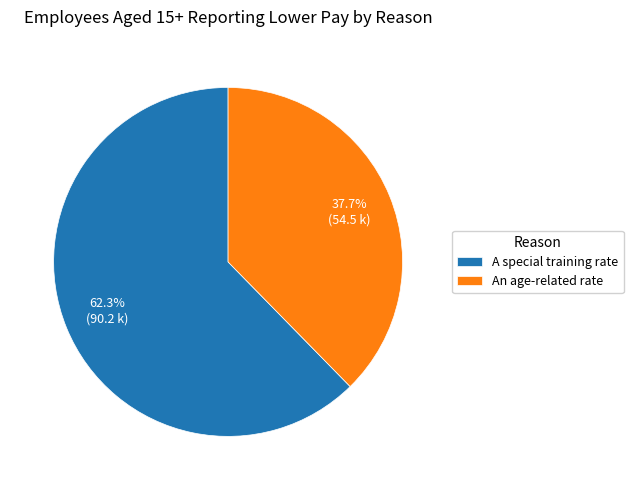

How many segments does this pie chart have?

2